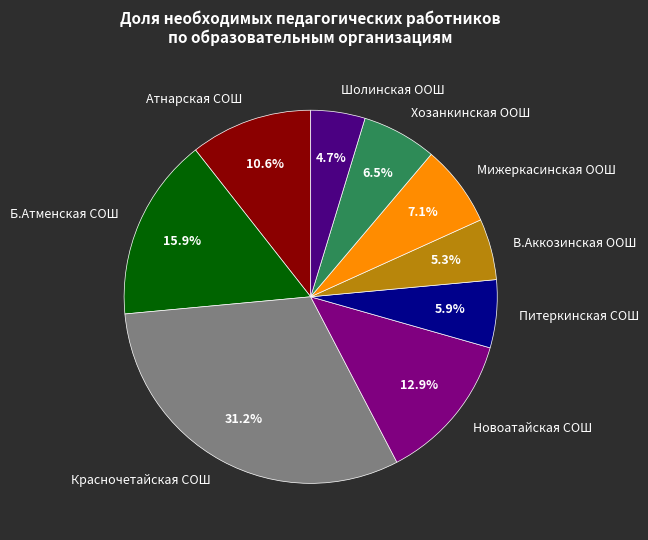

Does Хозанкинская ООШ represent more than half of the total?

No